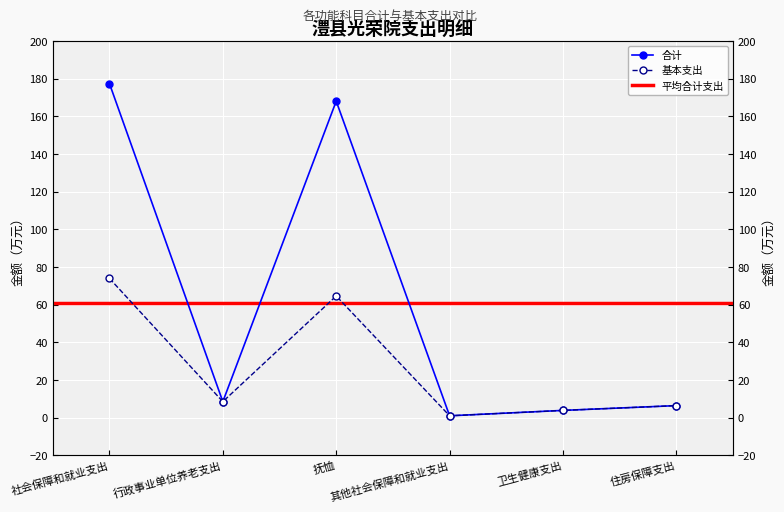

True or false: 基本支出 has a value of 0.9 at 其他社会保障和就业支出.

True